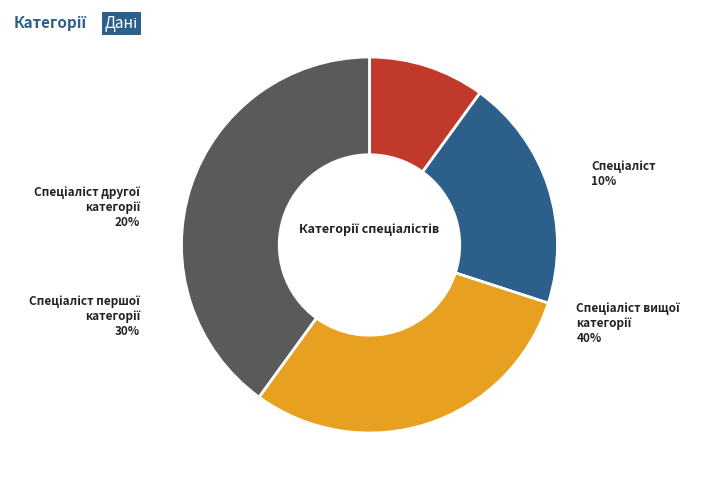

Which slice is the largest?

Спеціаліст вищої категорії